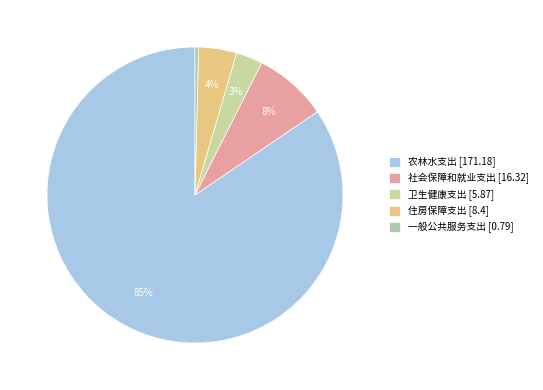

To the nearest percent, what is the difference between the 农林水支出 and 社会保障和就业支出 slice percentages?

76%